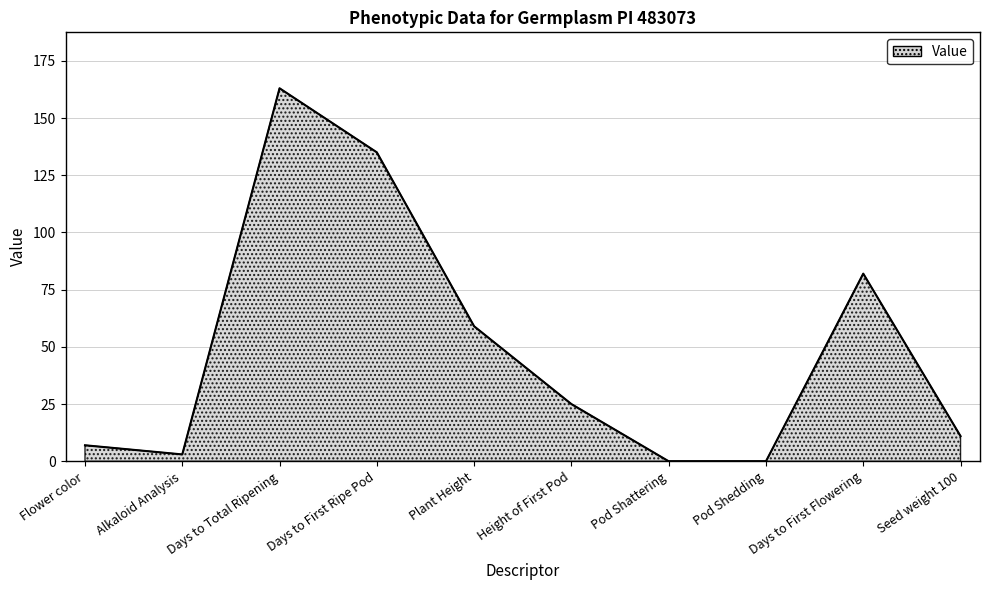

Between Alkaloid Analysis and Days to First Ripe Pod, which is larger?

Days to First Ripe Pod